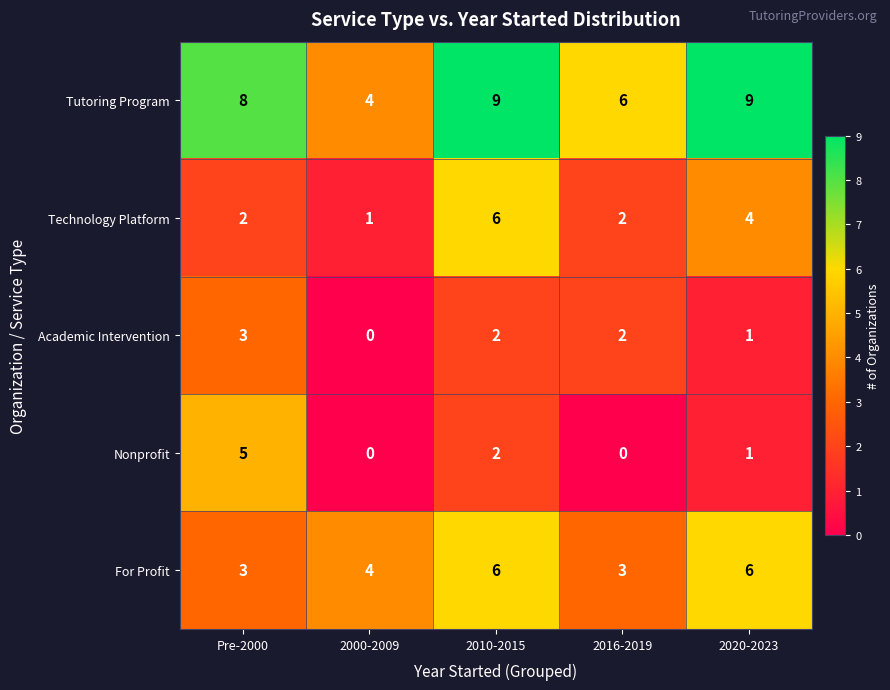

What is the maximum value shown in the chart?

9